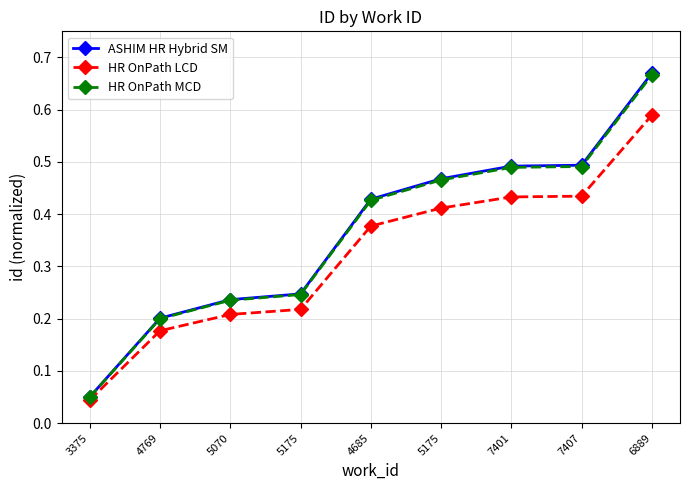

Which series has the largest total across all categories?

ASHIM HR Hybrid SM